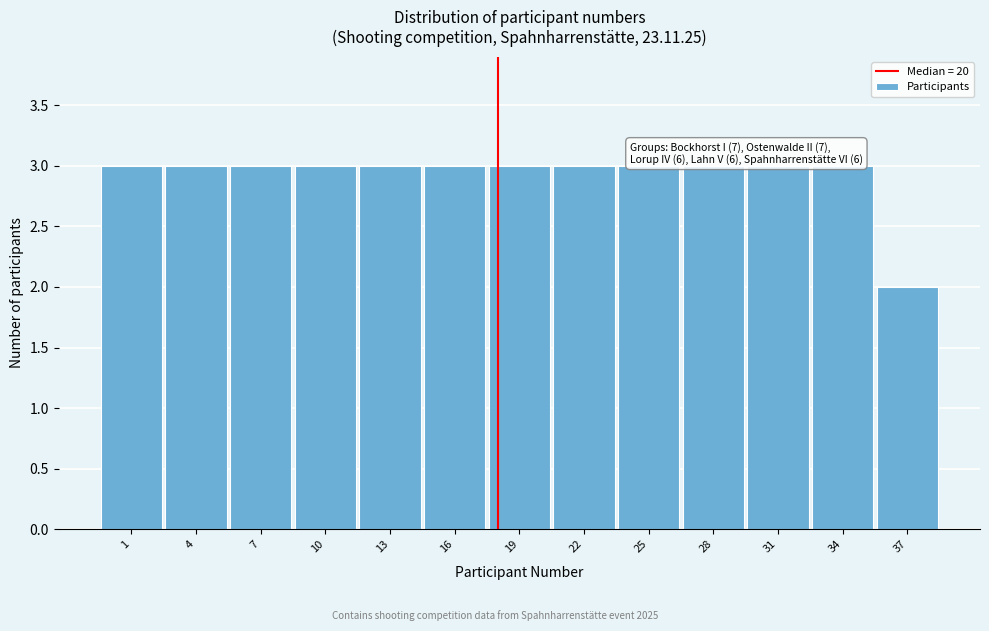

Reading left to right, list all the values displayed in this chart.

1=3	4=3	7=3	10=3	13=3	16=3	19=3	22=3	25=3	28=3	31=3	34=3	37=2